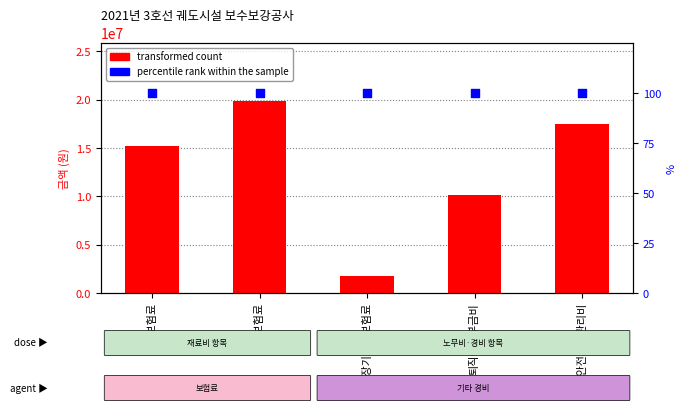

Which series has the largest total across all categories?

transformed count